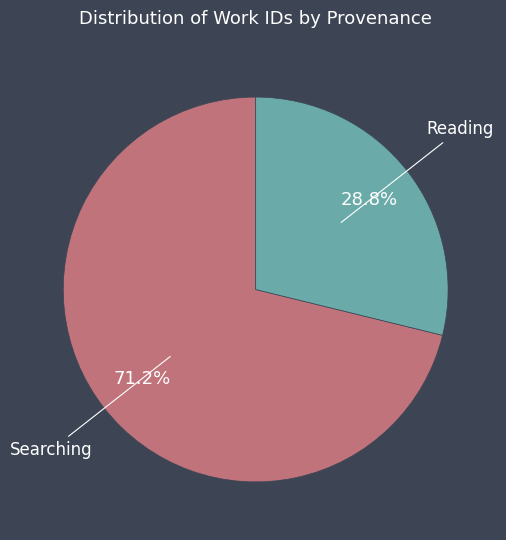

How many slices are in this pie chart?

2